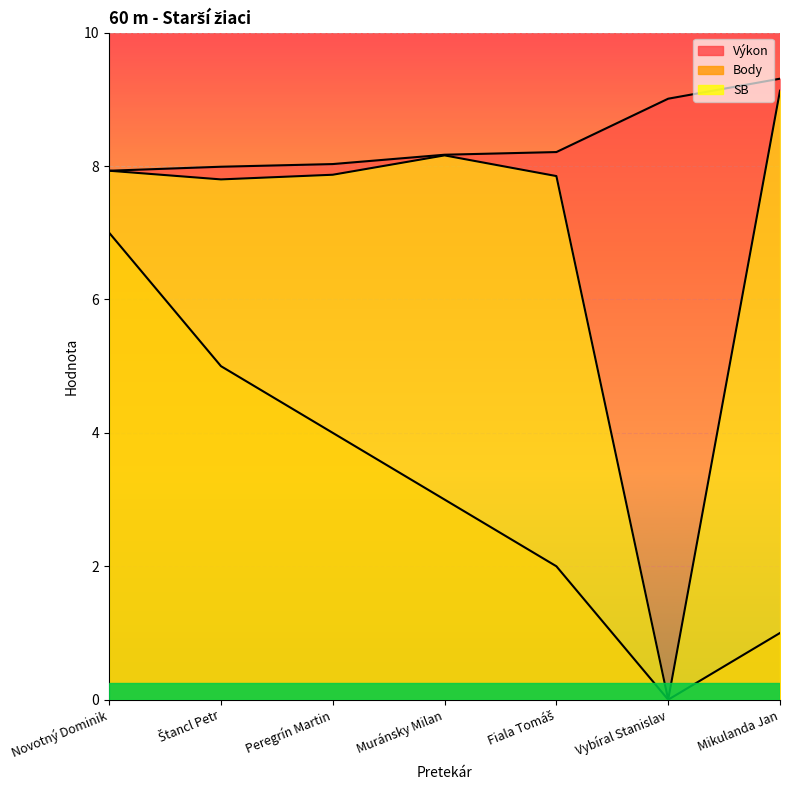

Is the value of Výkon at Novotný Dominik greater than the value of SB at Peregrín Martin?

Yes